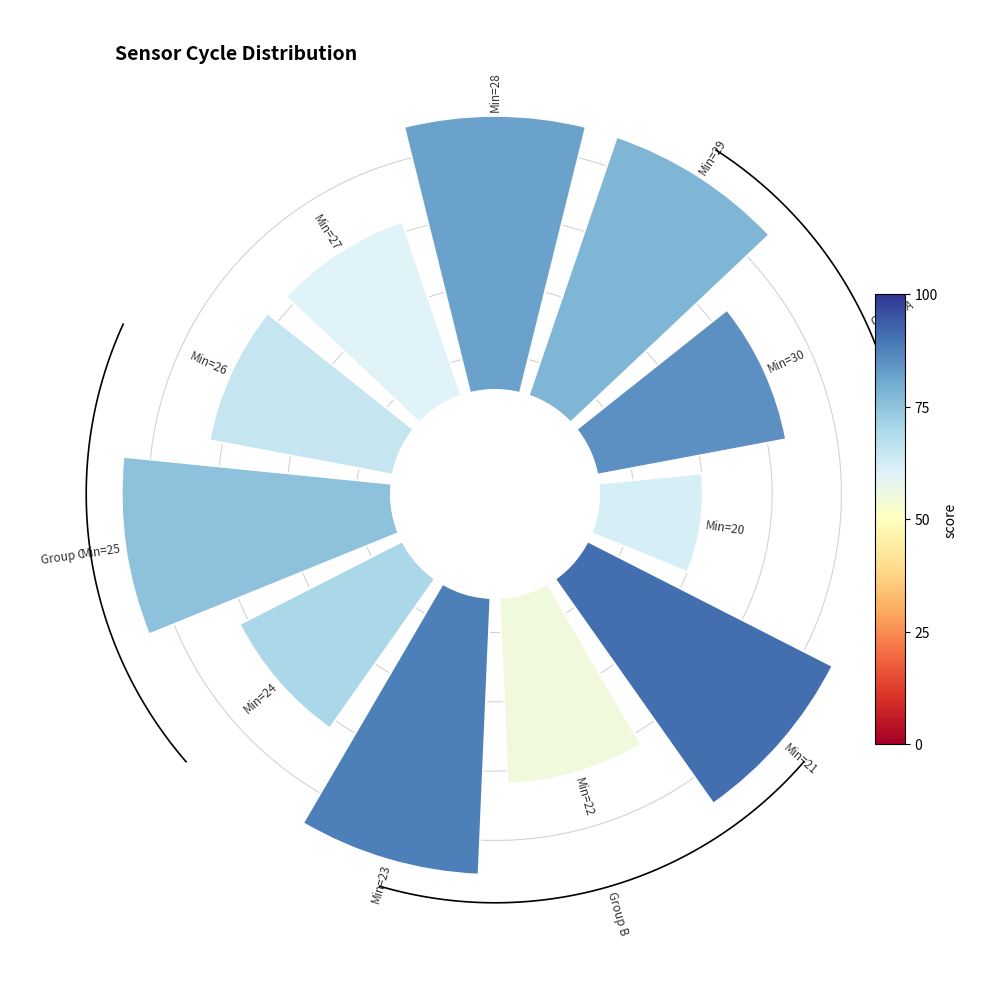

The 20 slice represents 4% of the pie. True or false?

True